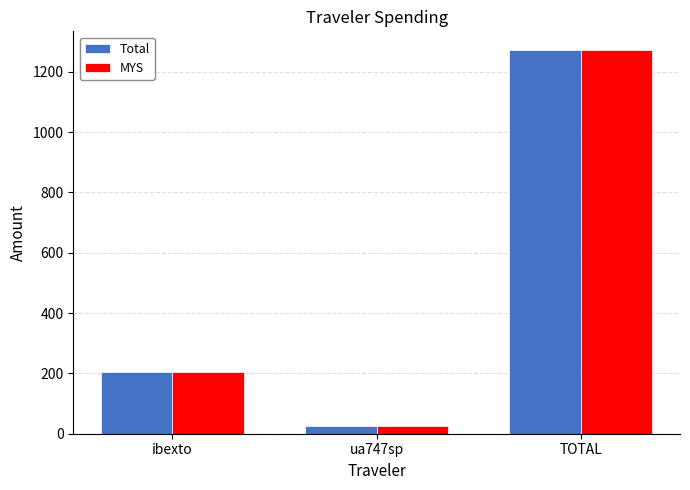

Rank the categories by Total value from lowest to highest.

ua747sp, ibexto, TOTAL